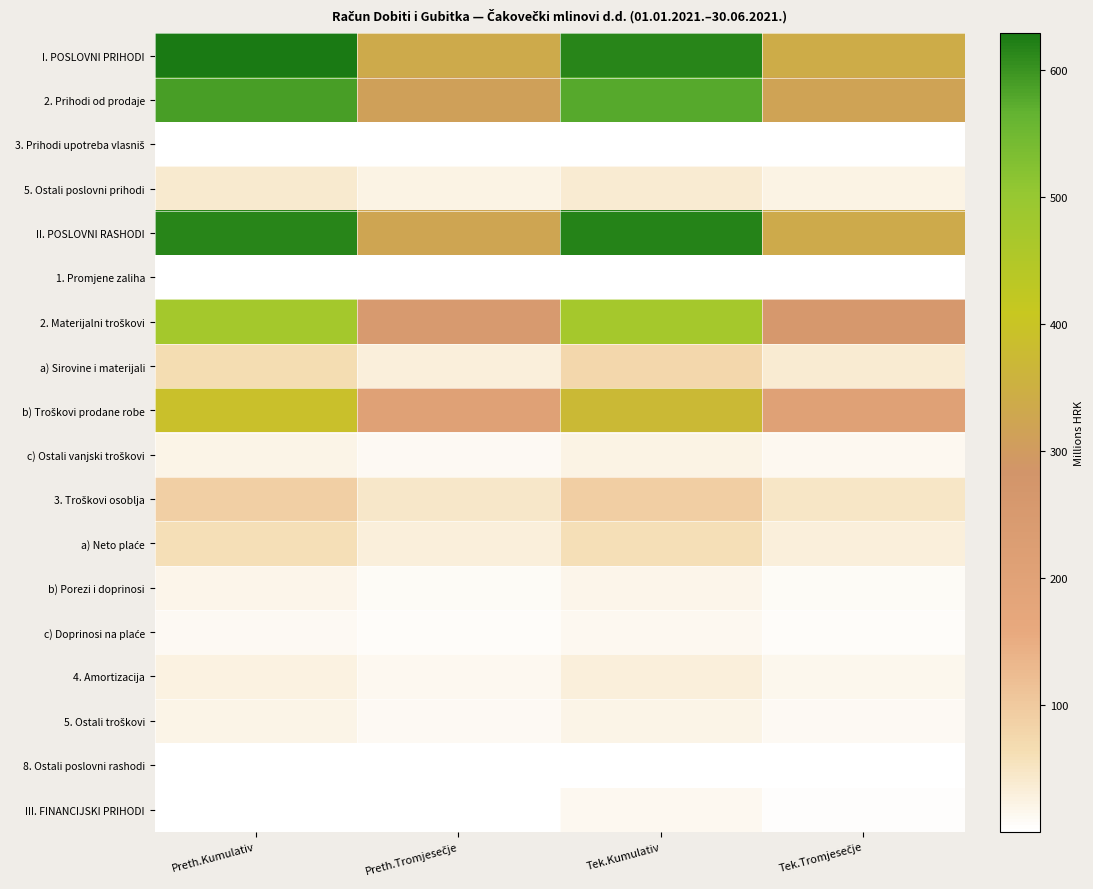

What is the total value across all series at Preth.Kumulativ?

3055.9